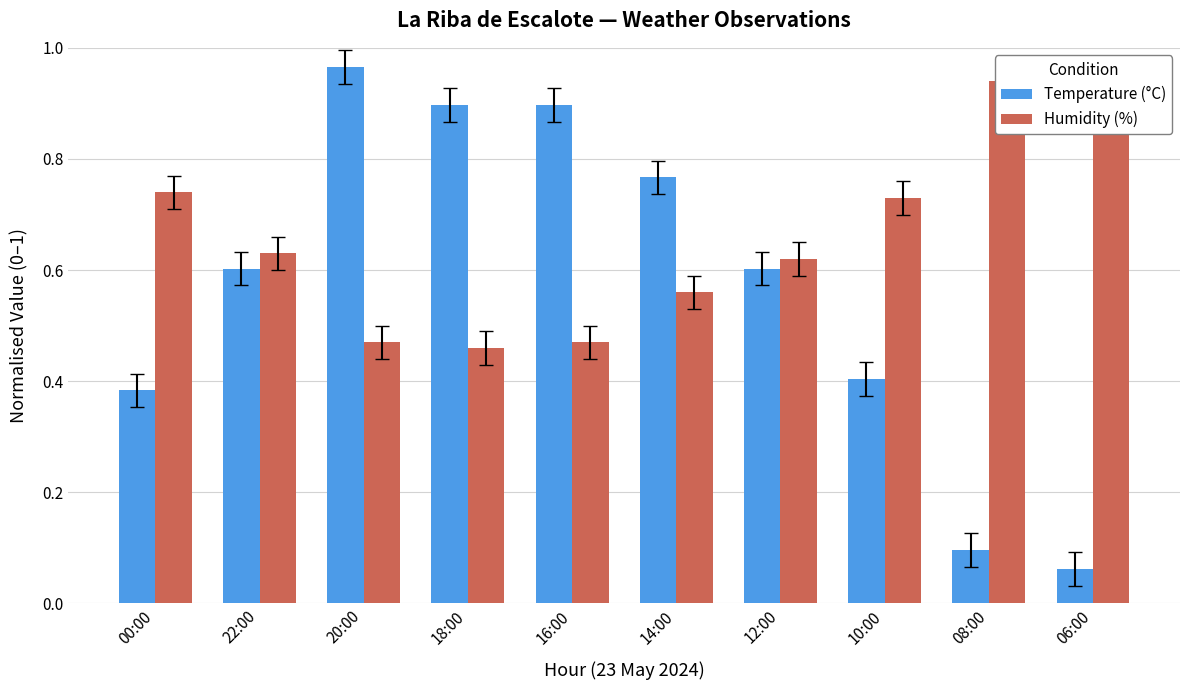

List the series in order of their overall mean, highest first.

Humidity (%), Temperature (°C)